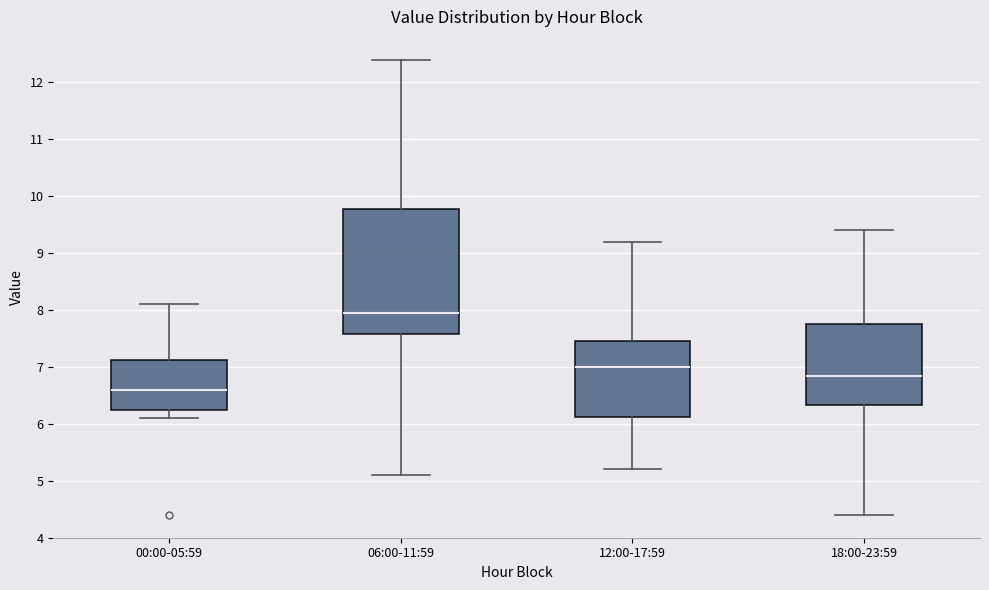

Which box has the lowest median line?

00:00-05:59